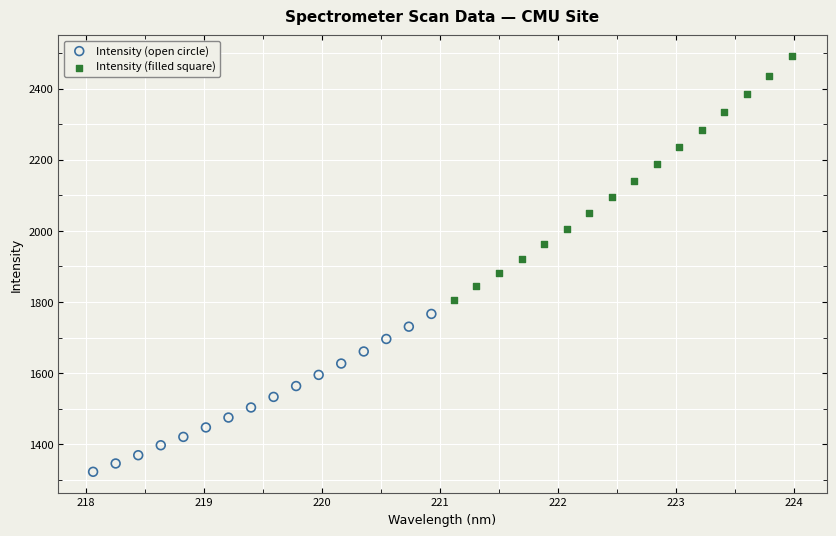

Which series has the largest Y range (max minus min)?

Intensity (filled square)